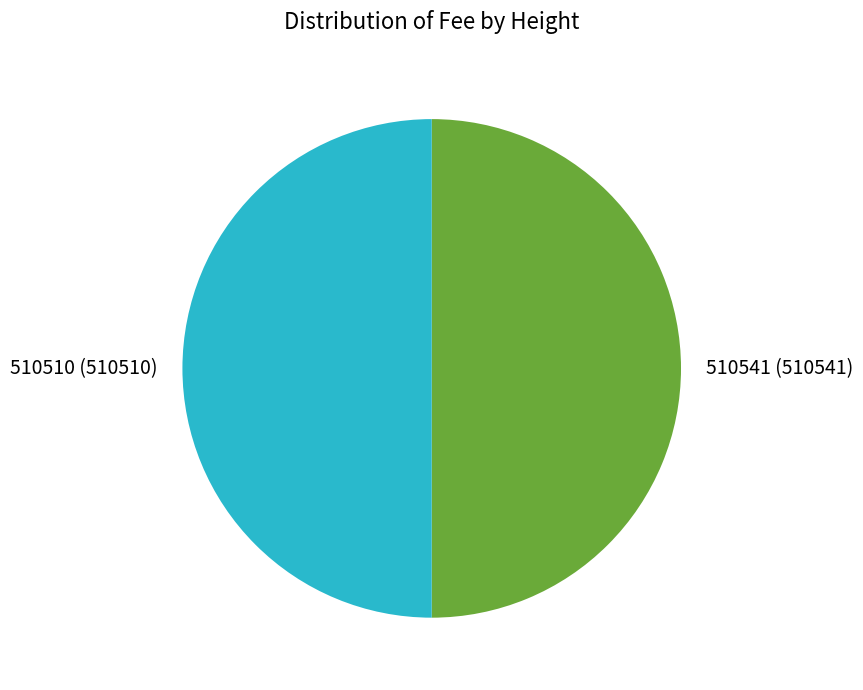

How many slices are in this pie chart?

2